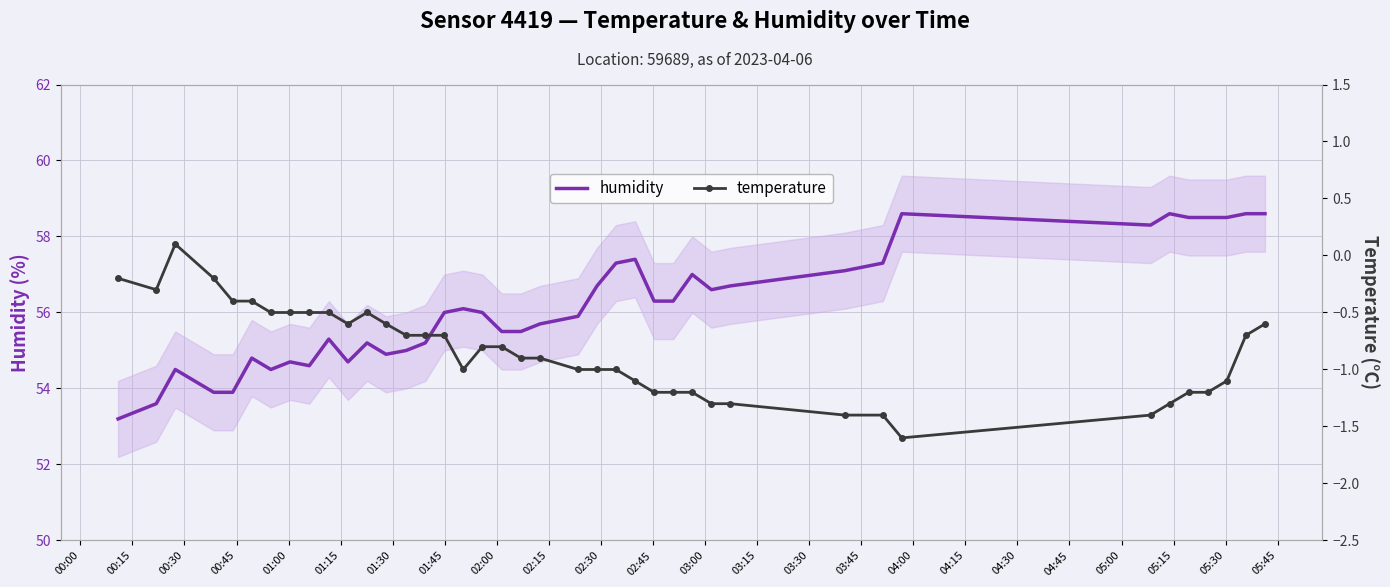

True or false: humidity and temperature intersect in this chart.

False